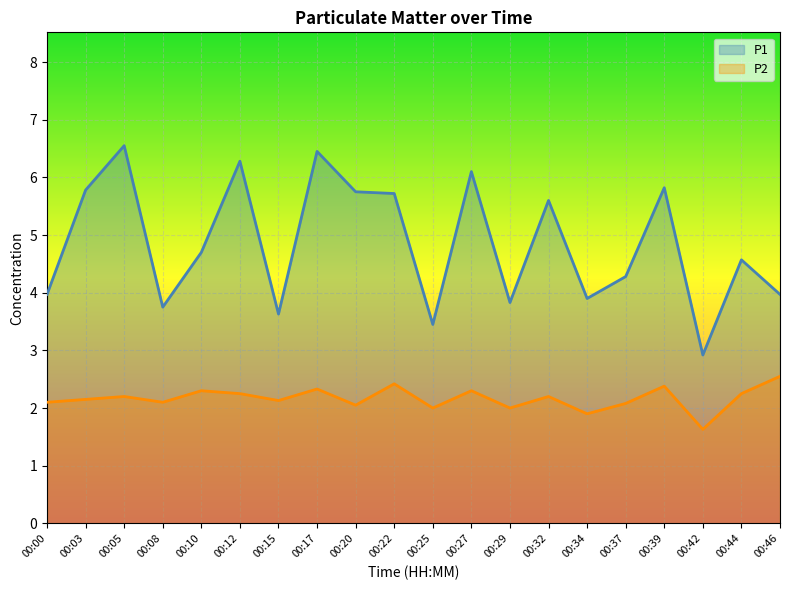

True or false: P2 and P1 intersect in this chart.

False